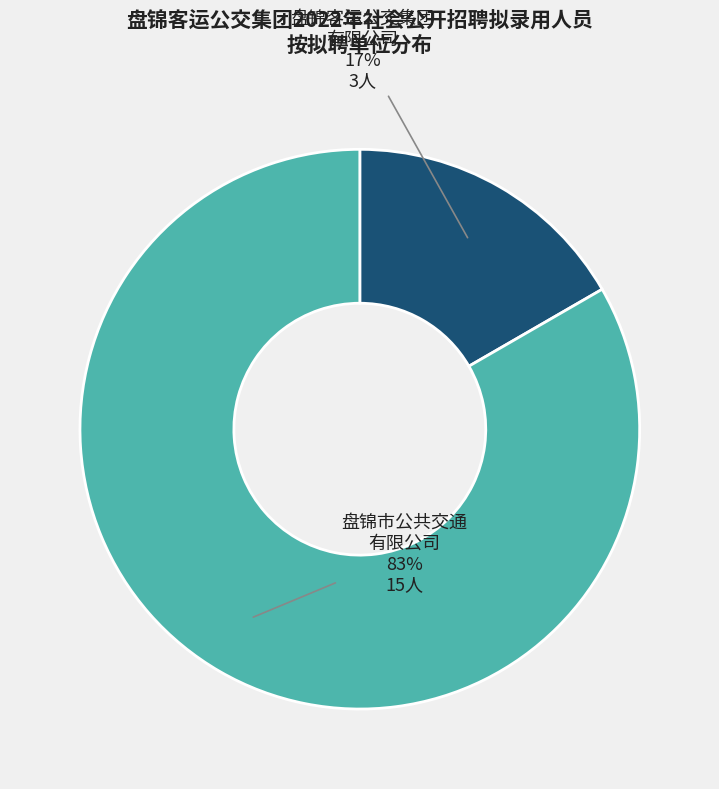

Is it true that 盘锦市公共交通 有限公司 is 89% of the pie?

False